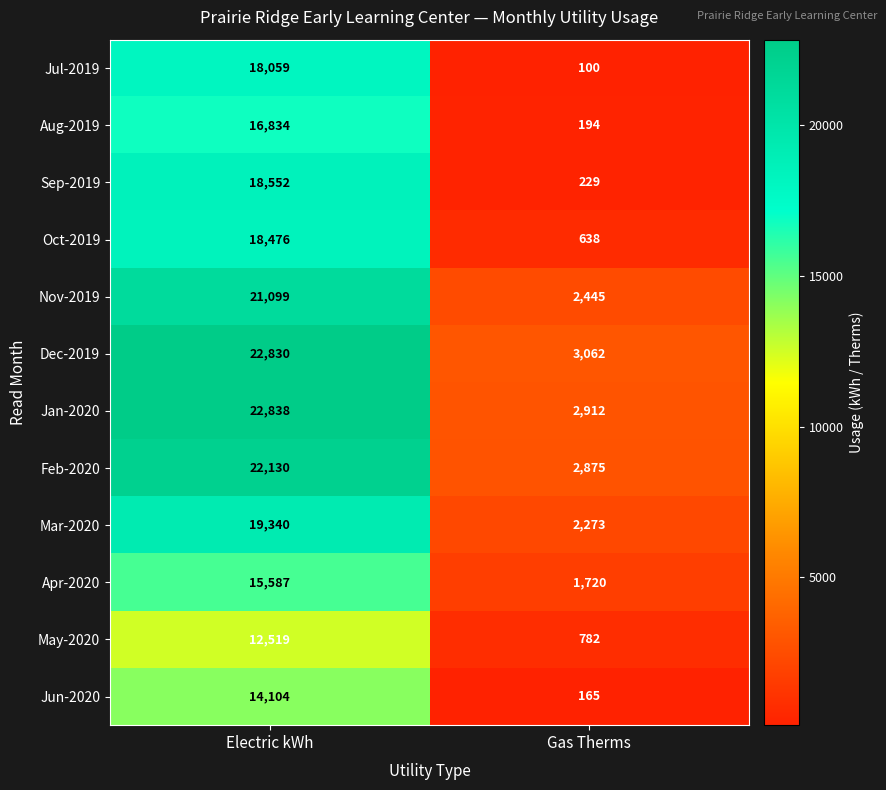

How many categories are shown in the chart?

2